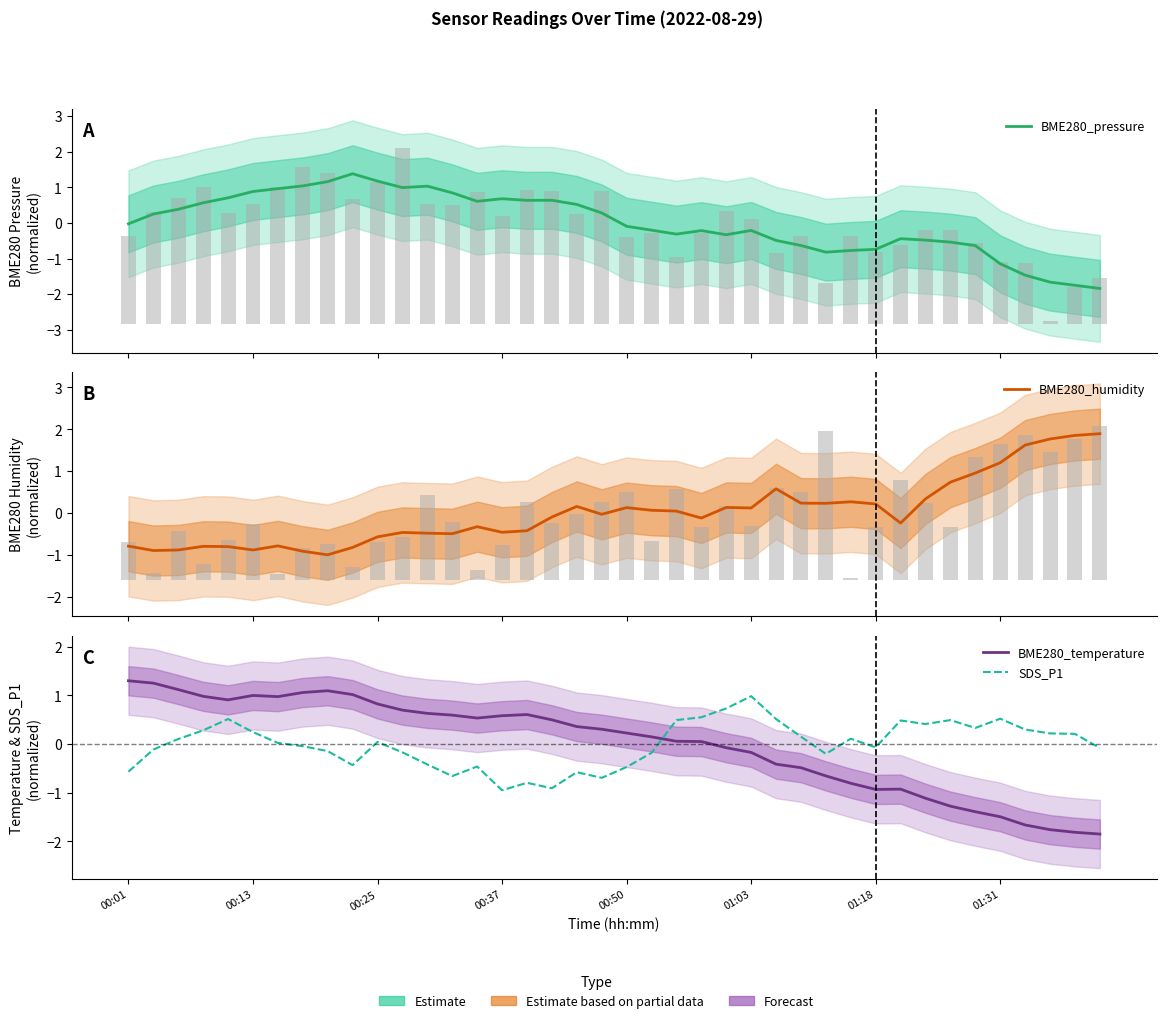

Reading left to right, extract all data points from this chart.

BME280_pressure: -0.0	0.3	0.4	0.6	0.7	0.9	1.0	1.0	1.2	1.4	1.2	1.0	1.0	0.8	0.6	0.7	0.6	0.6	0.5	0.3	-0.1	-0.2	-0.3	-0.2	-0.3	-0.2	-0.5	-0.6	-0.8	-0.8	-0.7	-0.4	-0.5	-0.5	-0.6	-1.1	-1.5	-1.7	-1.8	-1.8
BME280_humidity: -0.8	-0.9	-0.9	-0.8	-0.8	-0.9	-0.8	-0.9	-1.0	-0.8	-0.6	-0.5	-0.5	-0.5	-0.3	-0.5	-0.4	-0.1	0.2	-0.0	0.1	0.1	0.0	-0.1	0.1	0.1	0.6	0.2	0.2	0.3	0.2	-0.2	0.3	0.7	1.0	1.2	1.6	1.8	1.9	1.9
BME280_temperature: 1.3	1.2	1.1	1.0	0.9	1.0	1.0	1.1	1.1	1.0	0.8	0.7	0.6	0.6	0.5	0.6	0.6	0.5	0.4	0.3	0.2	0.1	0.1	0.1	-0.1	-0.2	-0.4	-0.5	-0.7	-0.8	-0.9	-0.9	-1.1	-1.3	-1.4	-1.5	-1.7	-1.8	-1.8	-1.8
SDS_P1: -0.6	-0.1	0.1	0.3	0.5	0.2	0.0	-0.0	-0.1	-0.4	0.0	-0.2	-0.4	-0.7	-0.5	-0.9	-0.8	-0.9	-0.6	-0.7	-0.5	-0.2	0.5	0.5	0.7	1.0	0.5	0.2	-0.2	0.1	-0.1	0.5	0.4	0.5	0.3	0.5	0.3	0.2	0.2	-0.1